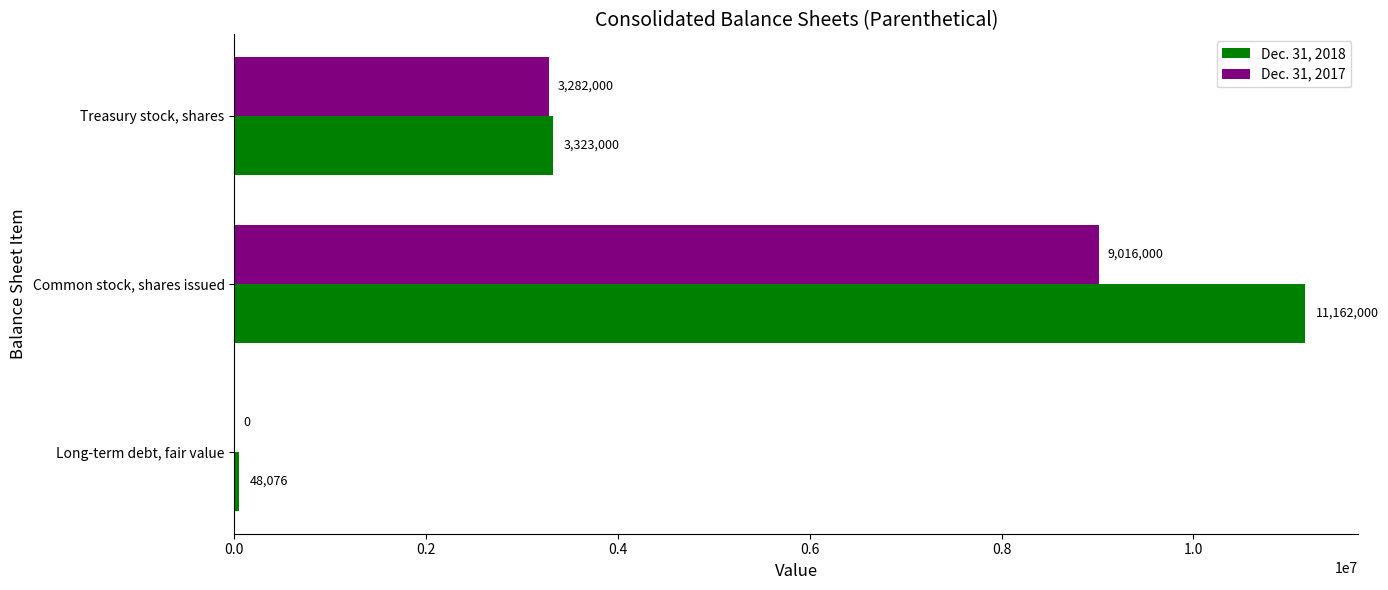

What are all the series names shown in the legend?

Dec. 31, 2018, Dec. 31, 2017